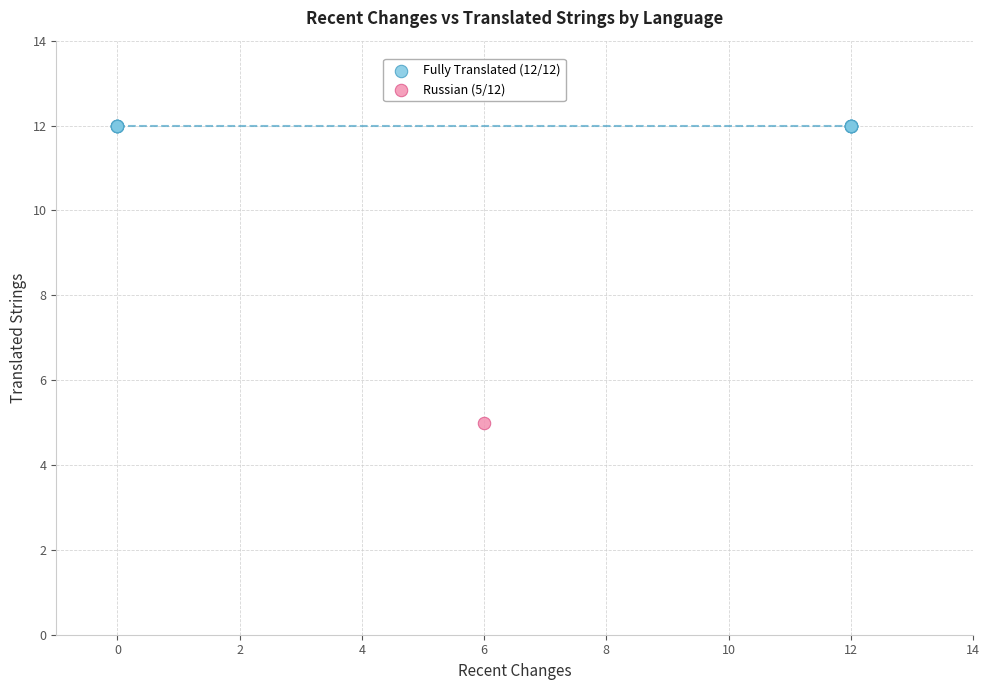

What are all the series names shown in the legend?

Fully Translated (12/12), Russian (5/12)